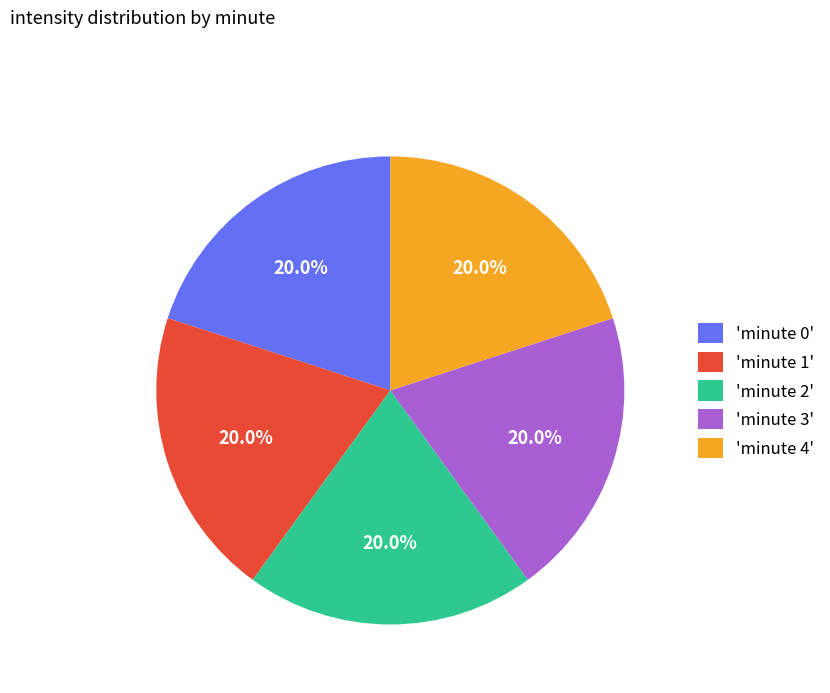

What percentage is NOT represented by 'minute 3'?

80.0%